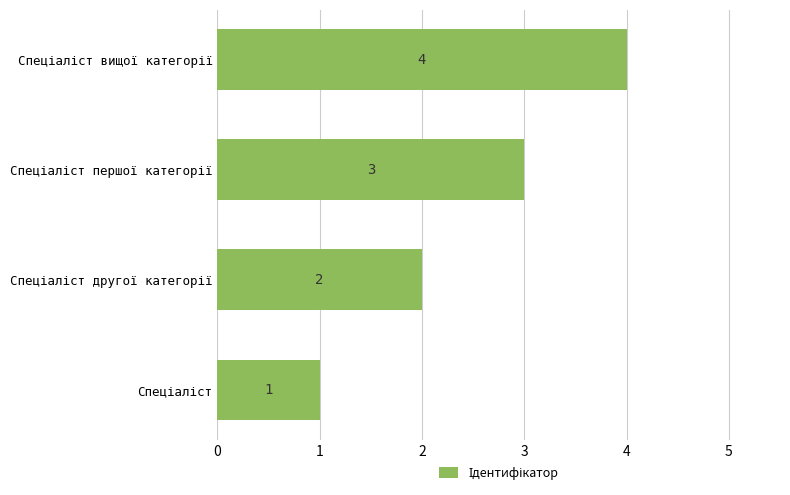

What is the maximum value shown in the chart?

4